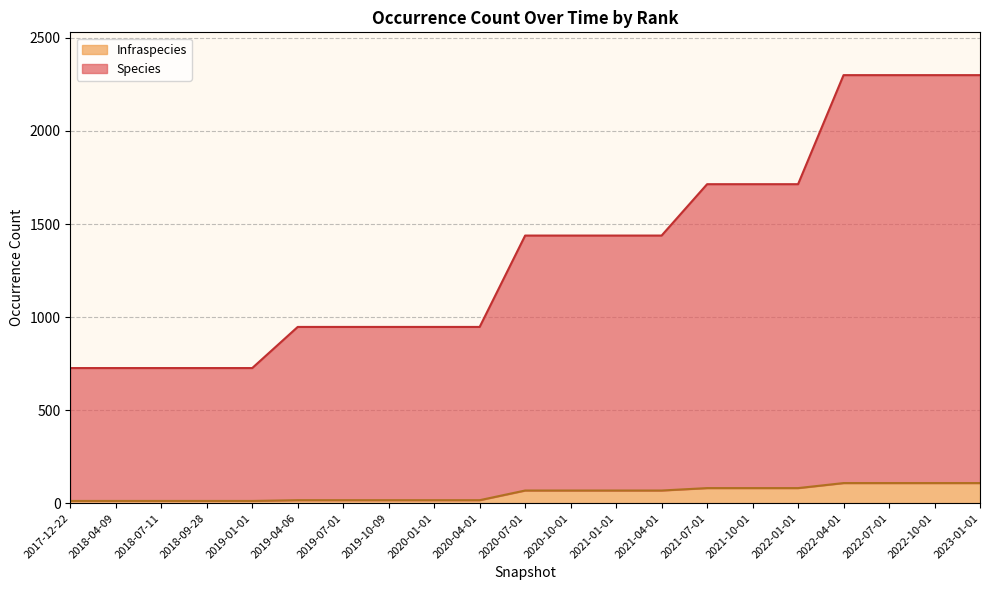

Does the chart display data point markers on the line(s)?

No